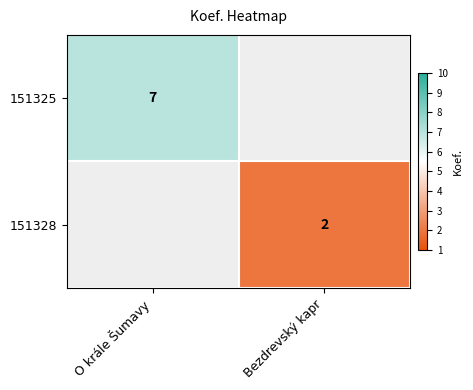

The value of 151328 at Bezdrevský kapr is 1. True or false?

False